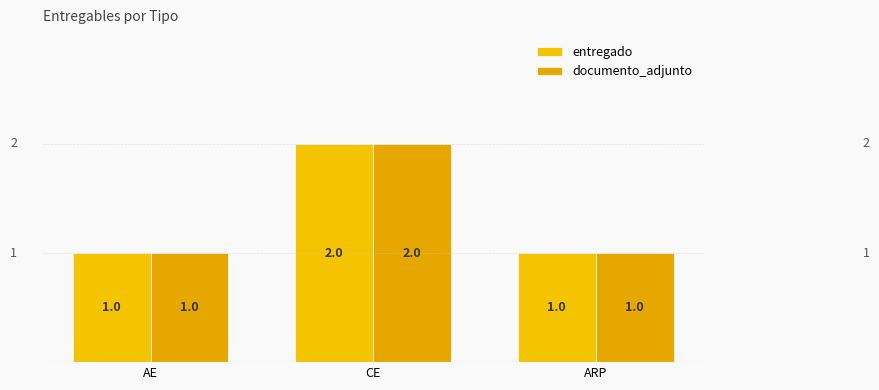

What is the value of the entregado bar at the 3rd from the left?

1